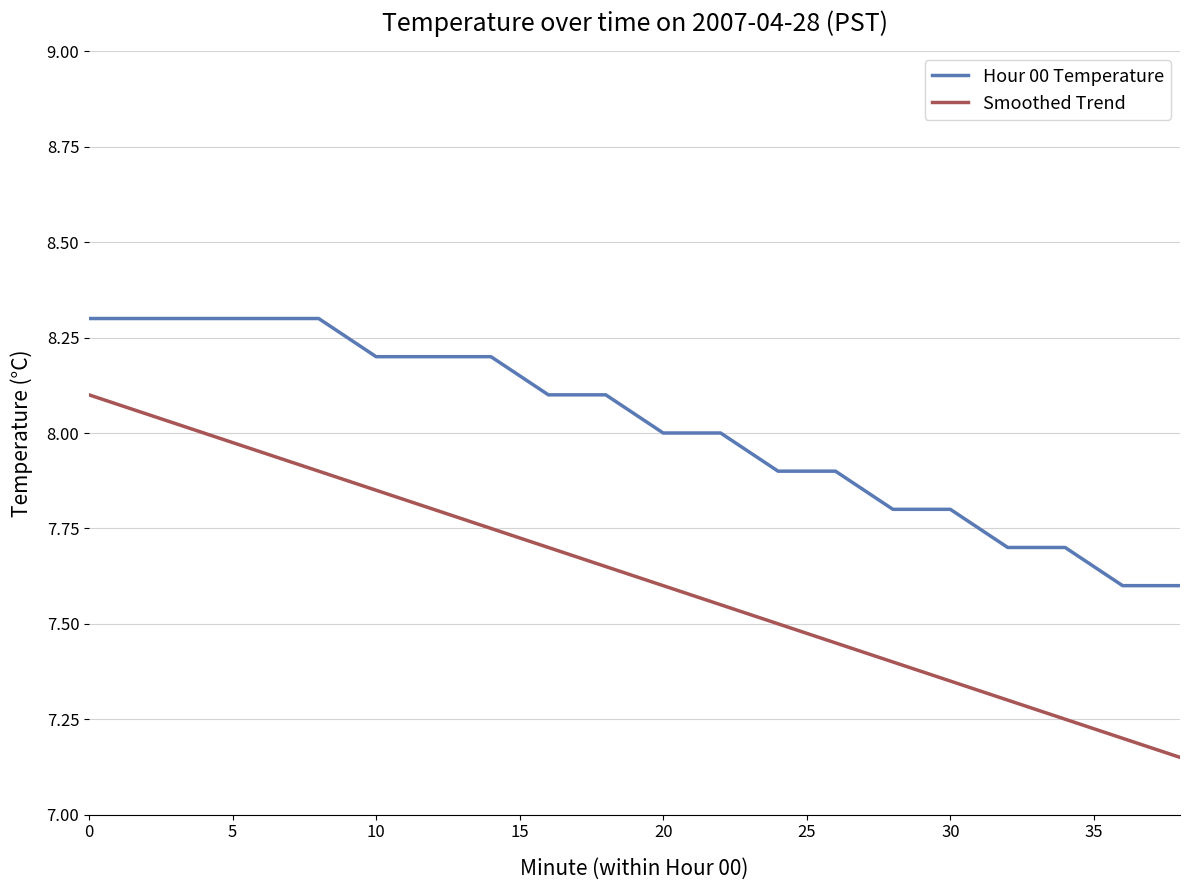

List the series in order of their overall mean, highest first.

Hour 00 Temperature, Smoothed Trend